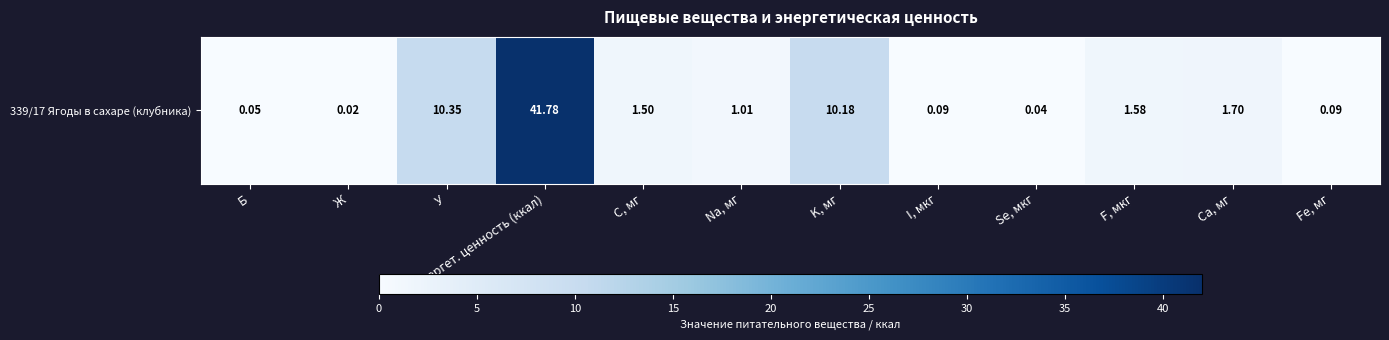

How many data points does each series have?

12